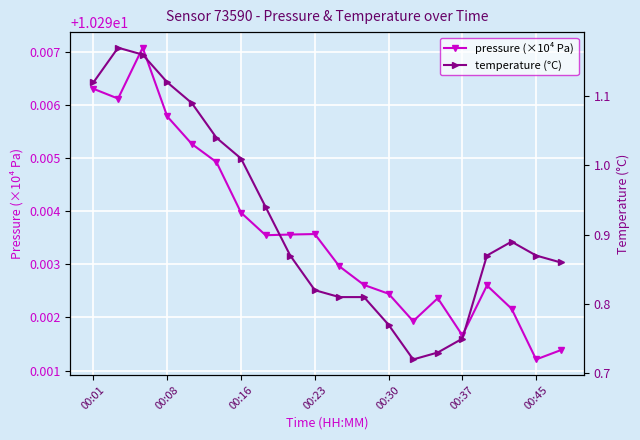

Where is pressure (×10⁴ Pa) nearest to the value 10?

00:45